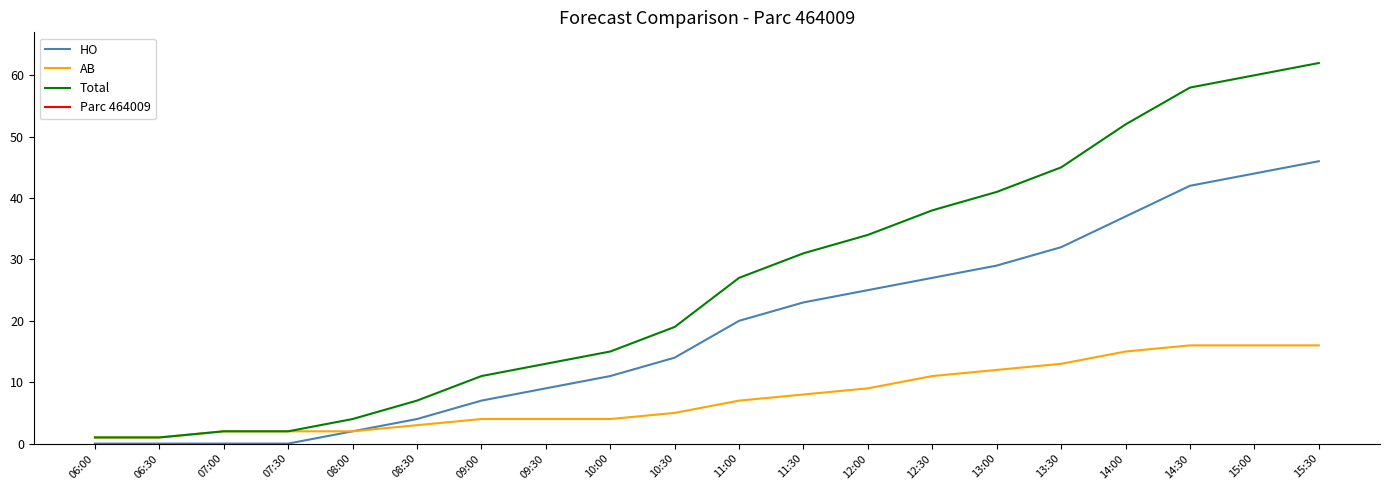

What is the sum of the AB values at 15:30 and 08:30?

19